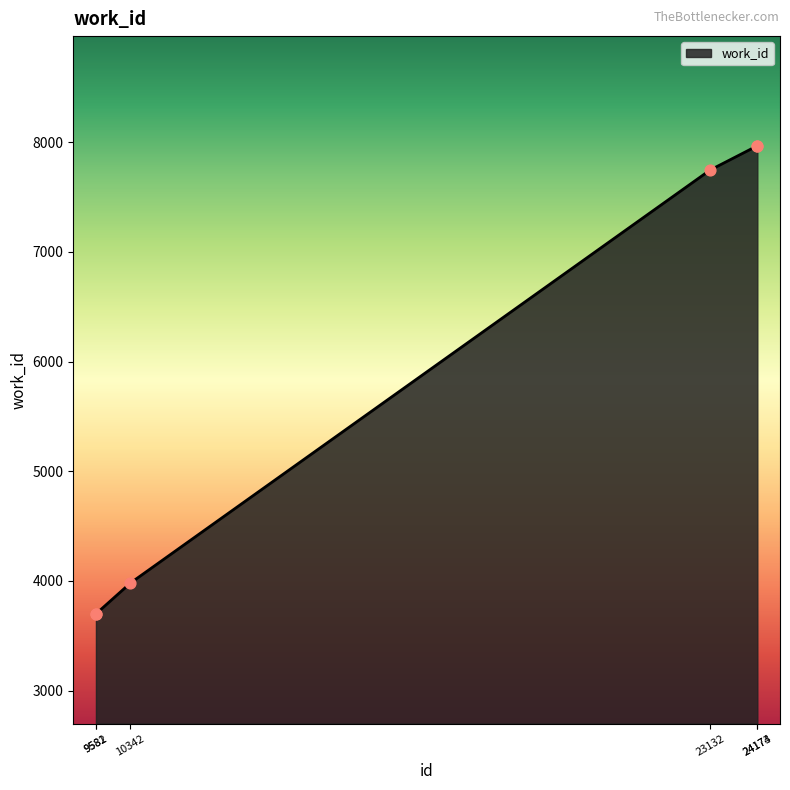

Which has a higher value, 24174 or 9582?

24174